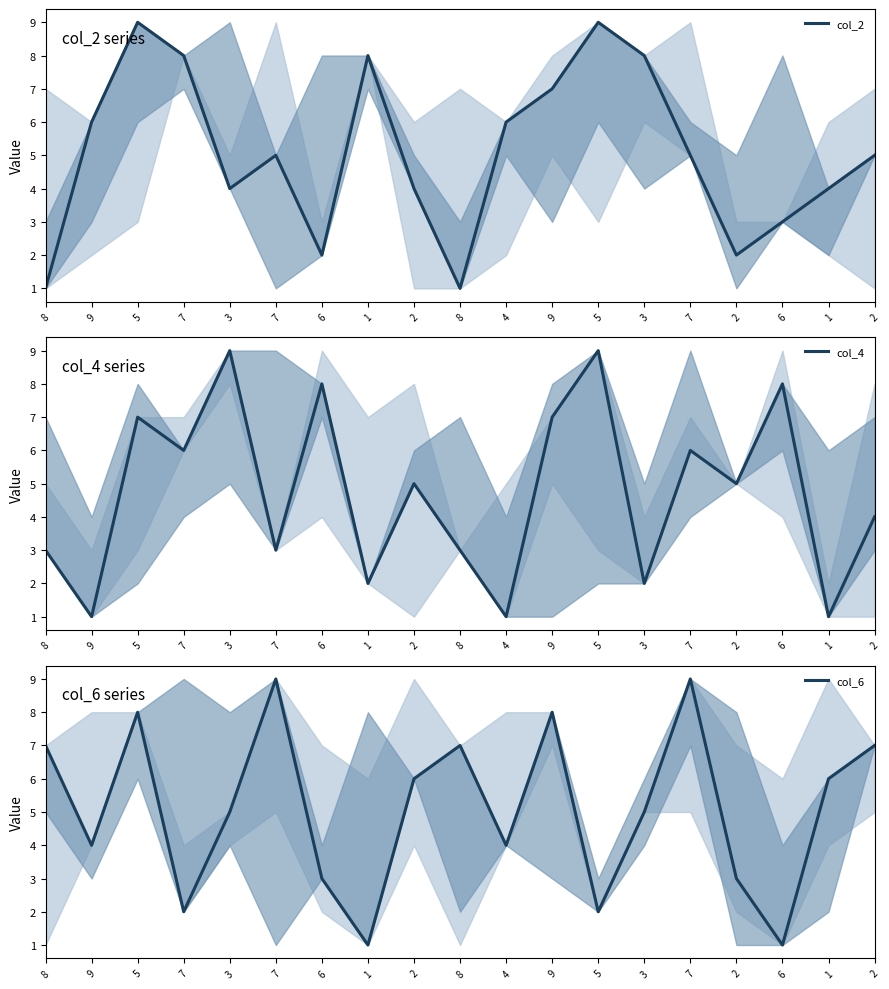

At how many categories does at least one series exceed 6?

14